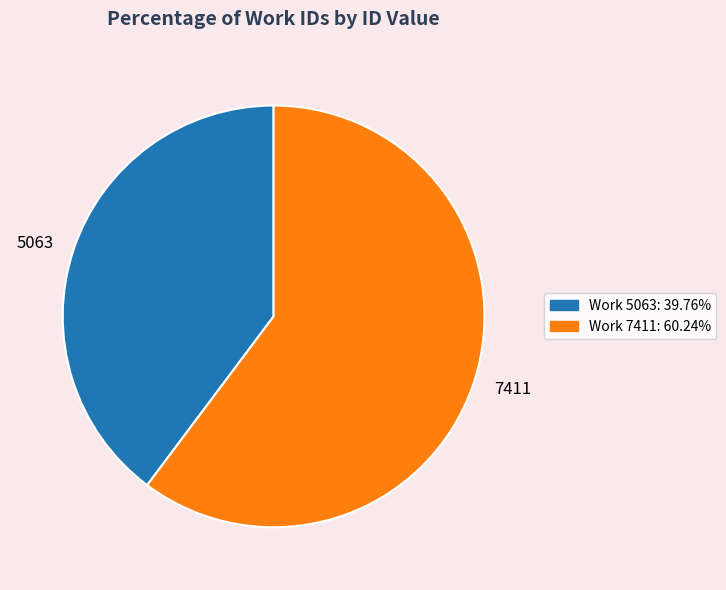

Which has a higher value, 7411 or 5063?

7411